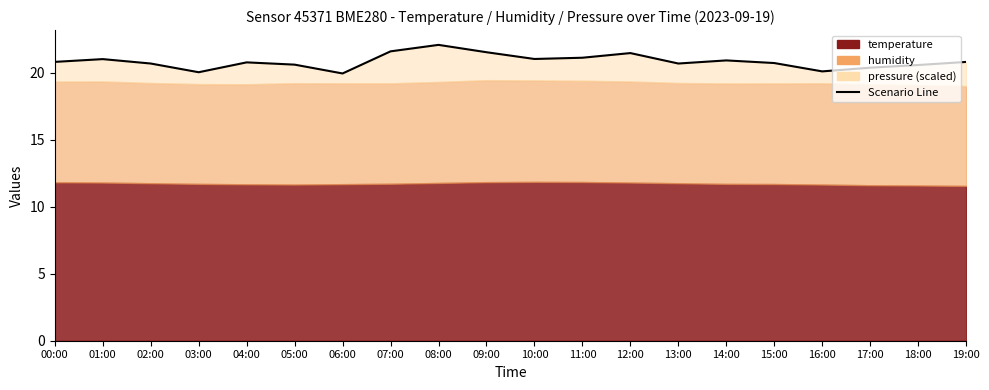

Which category has the lowest value across all series?

06:00